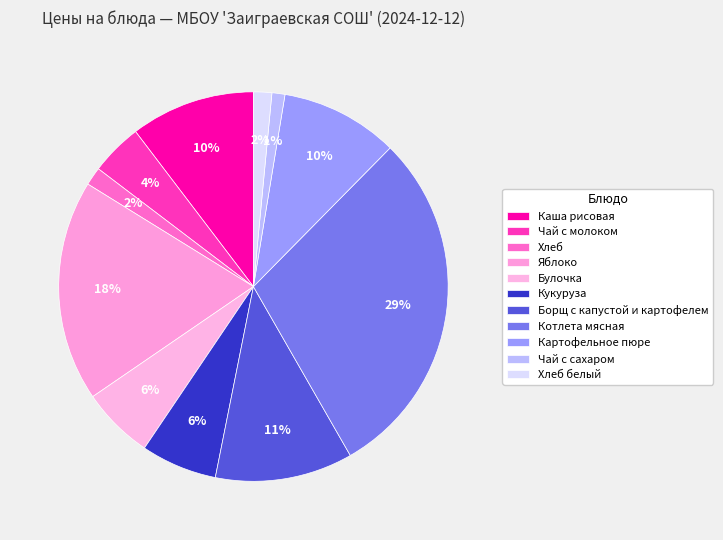

What percentage is the Кукуруза slice, to the nearest percent?

6%